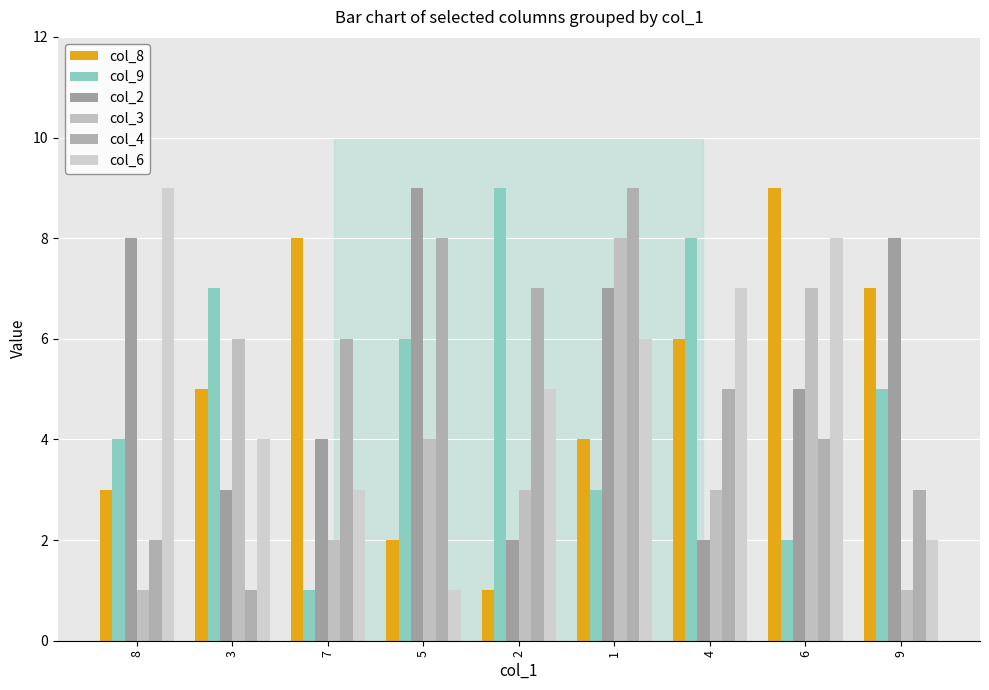

Which category has the lowest value across all series?

2